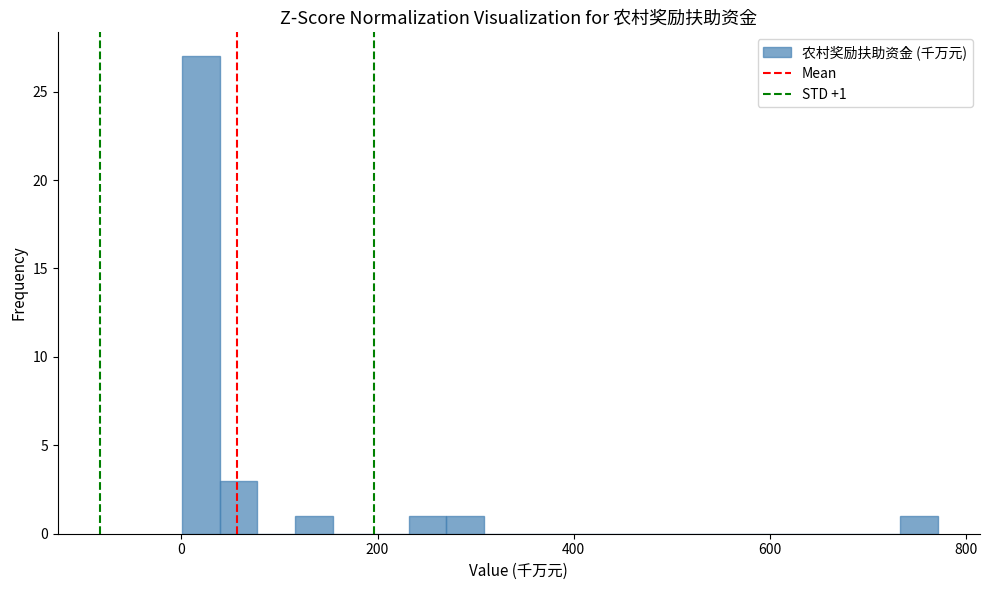

Around what value on the x-axis is the tallest bar? Give the approximate position of its centre, as read against the axis.

20